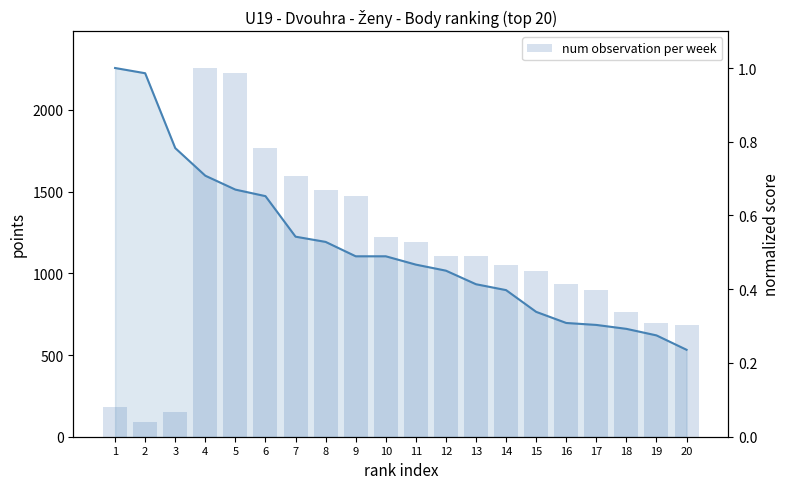

What is the sum of all Body (normalized) values?

10.3